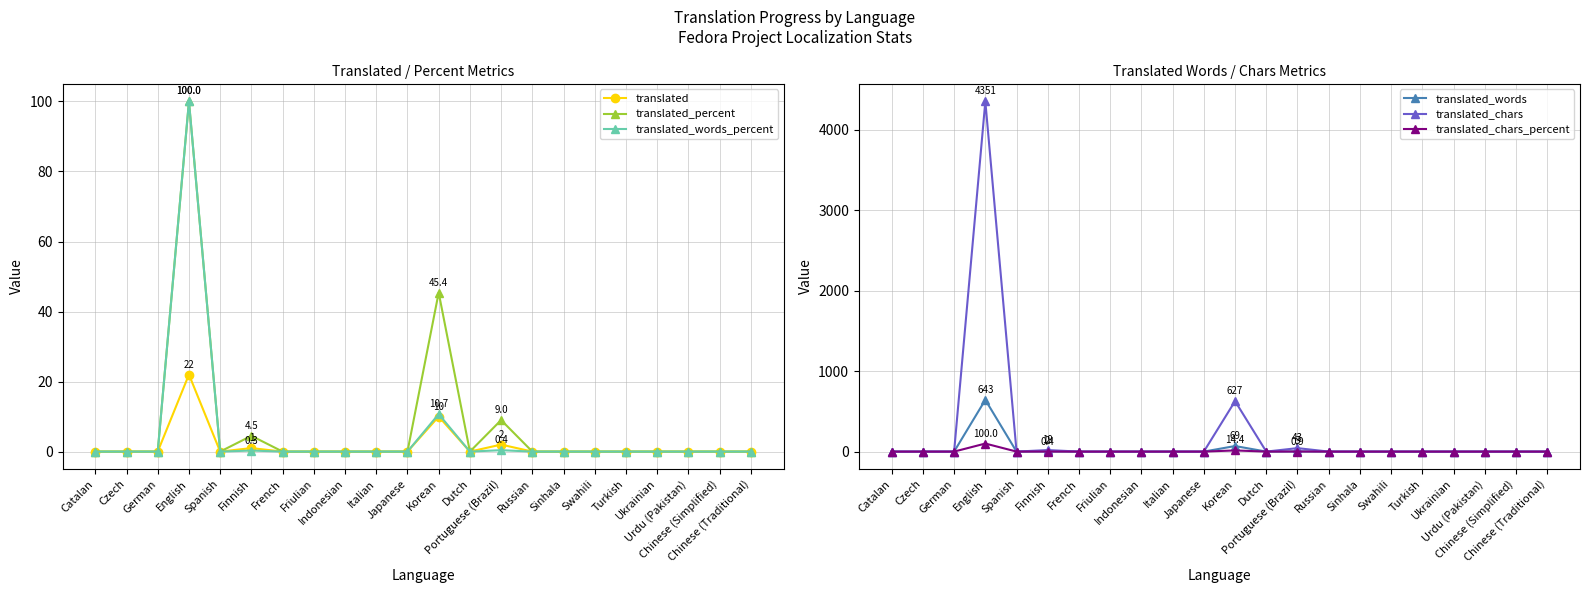

How many lines are shown in the chart?

6